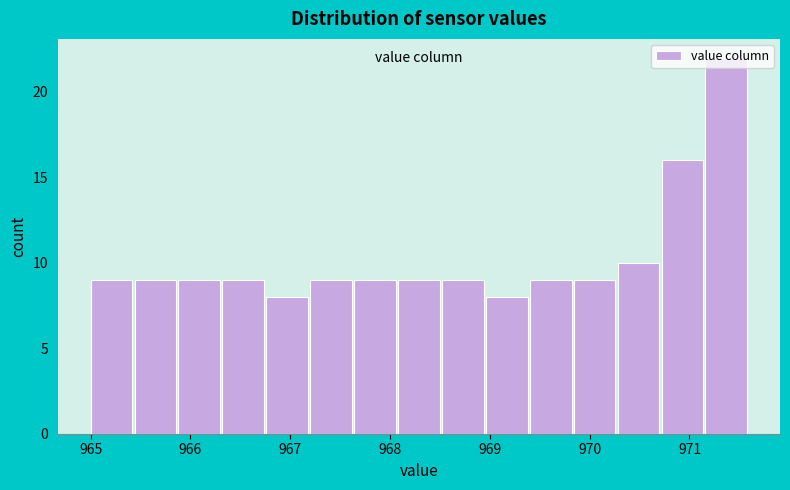

Over which range of the x-axis is the bar tallest?

971.16 to 971.60